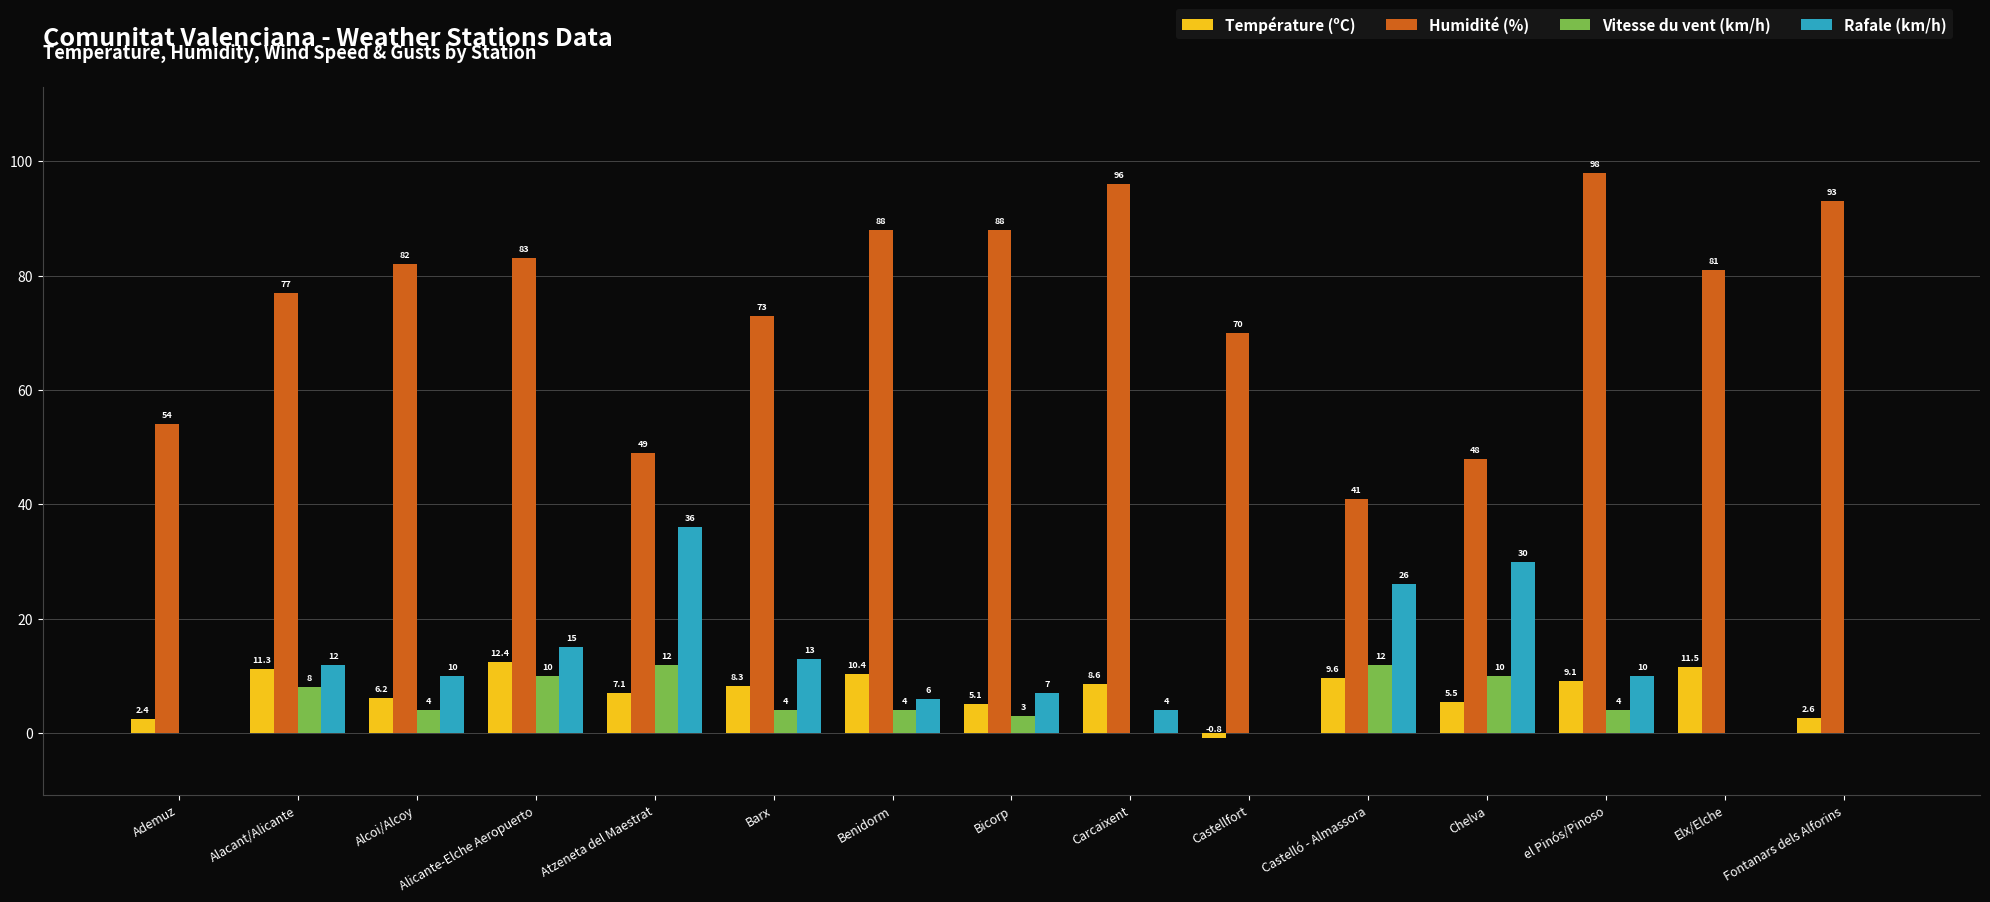

What is the total value across all series at Alacant/Alicante?

108.3